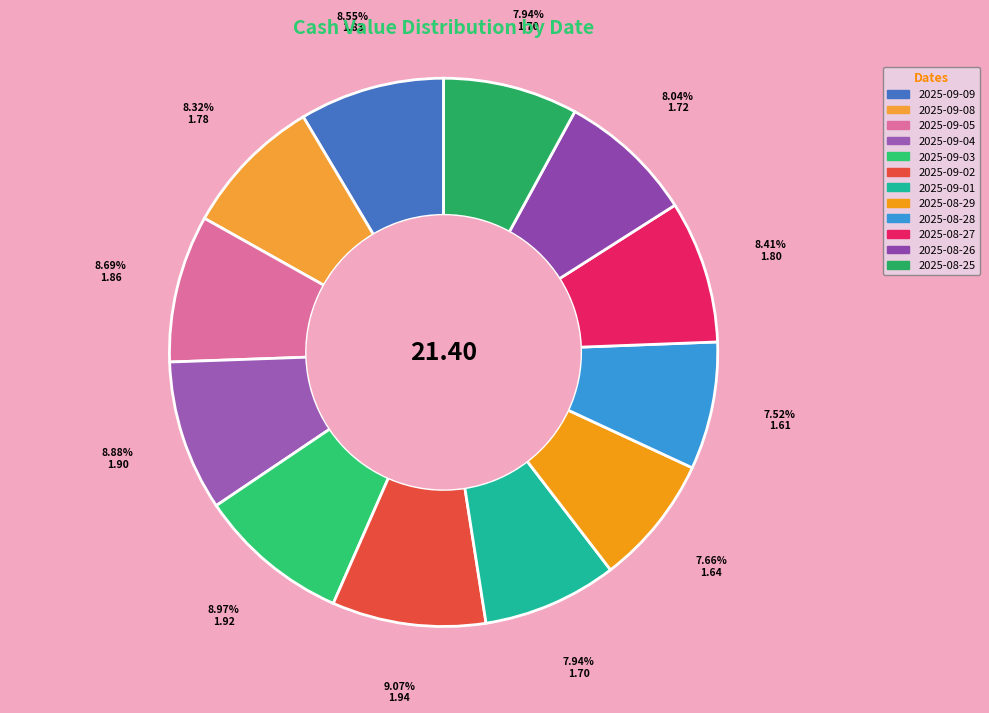

Is the sum of 2025-09-09 and 2025-08-28 greater than half?

No